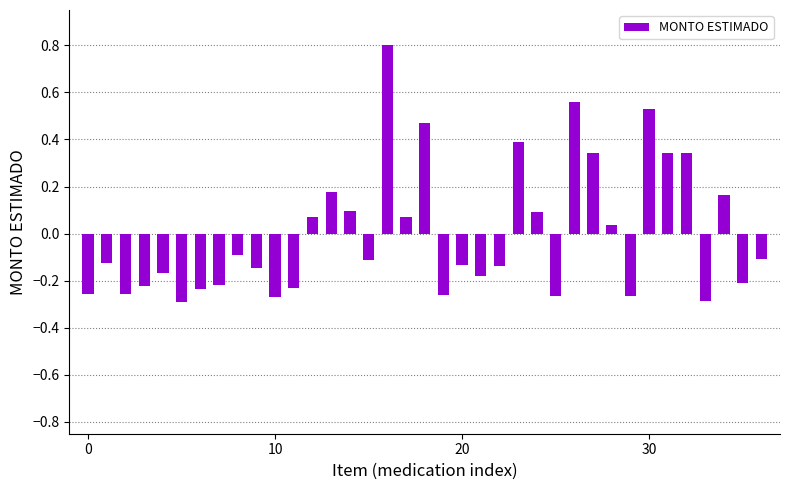

What is the value of the 17th bar from the left?

0.8